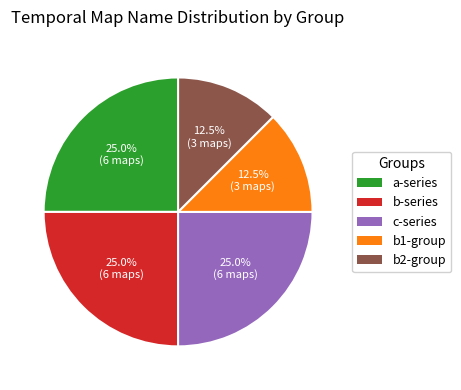

Is there a majority slice in this chart?

No